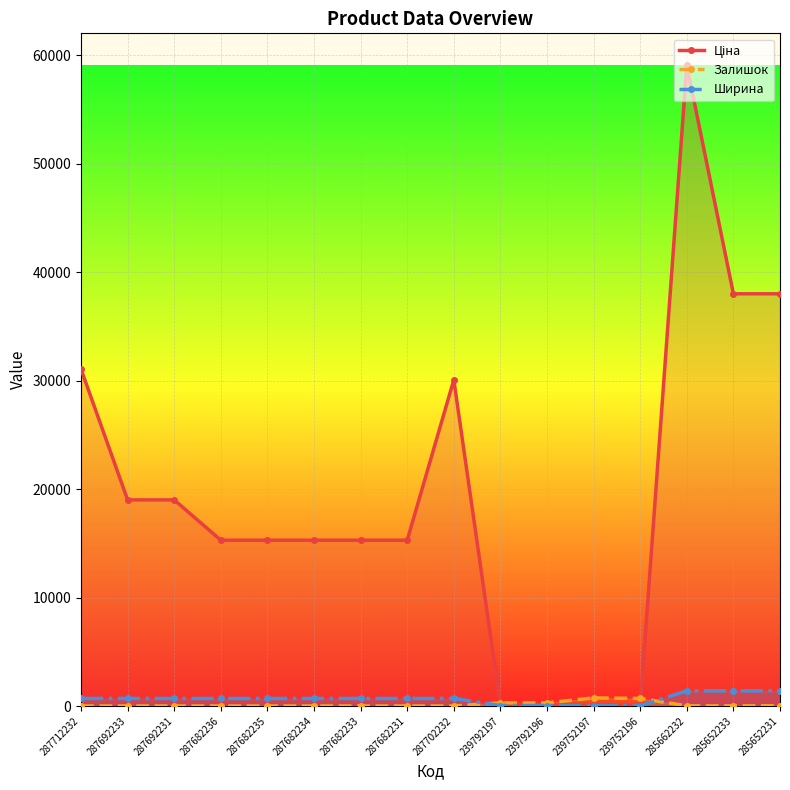

Reading left to right, list all the values displayed in this chart.

Ціна: 31058.4	19005.7	19005.7	15288.0	15288.0	15288.0	15288.0	15288.0	30077.8	115.4	115.4	57.7	57.7	59075.7	38011.3	38011.3
Залишок: 0.0	0.0	0.0	0.0	0.0	0.0	0.0	0.0	0.0	289.0	290.0	745.0	698.0	13.0	10.0	21.0
Ширина: 697.0	697.0	697.0	697.0	697.0	697.0	697.0	697.0	697.0	44.0	44.0	22.0	22.0	1400.0	1400.0	1400.0